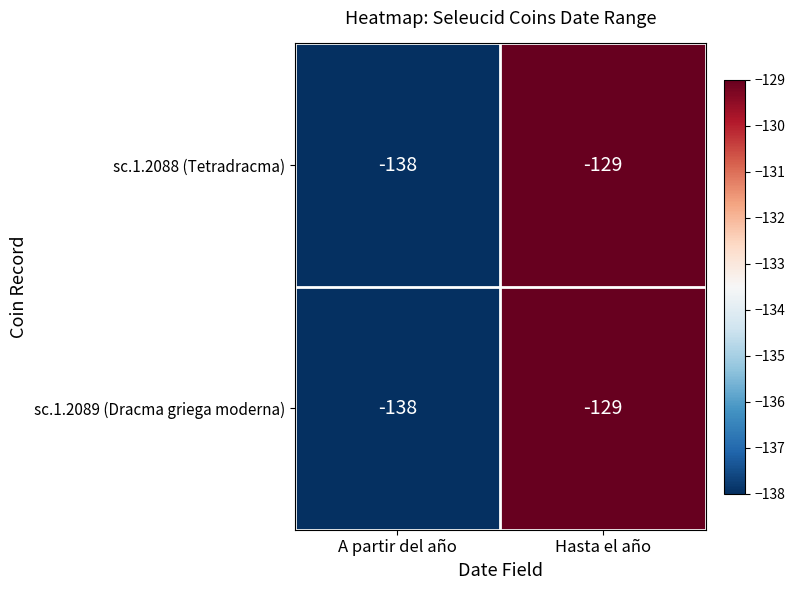

At which category is the sum across all series the highest?

Hasta el año